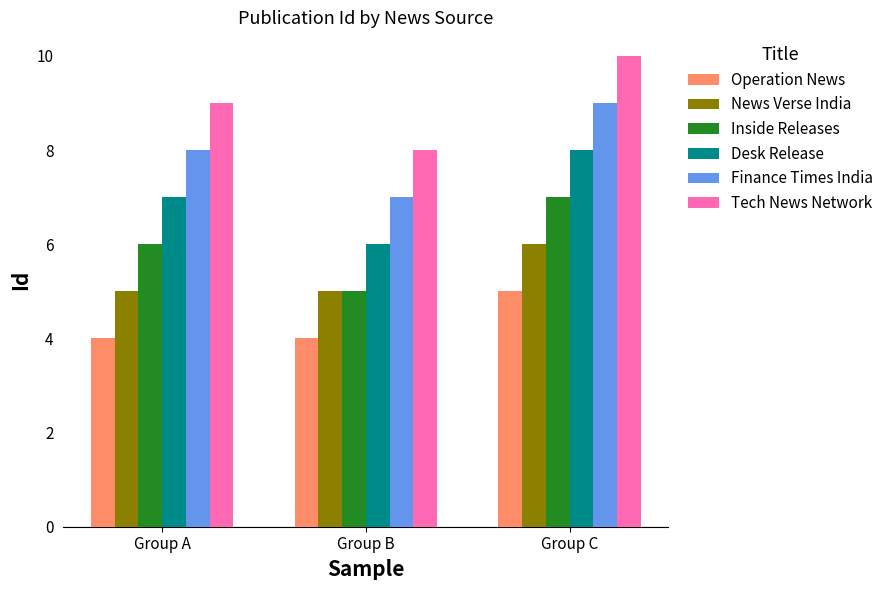

What is the difference between the Operation News values at Group C and Group B?

1